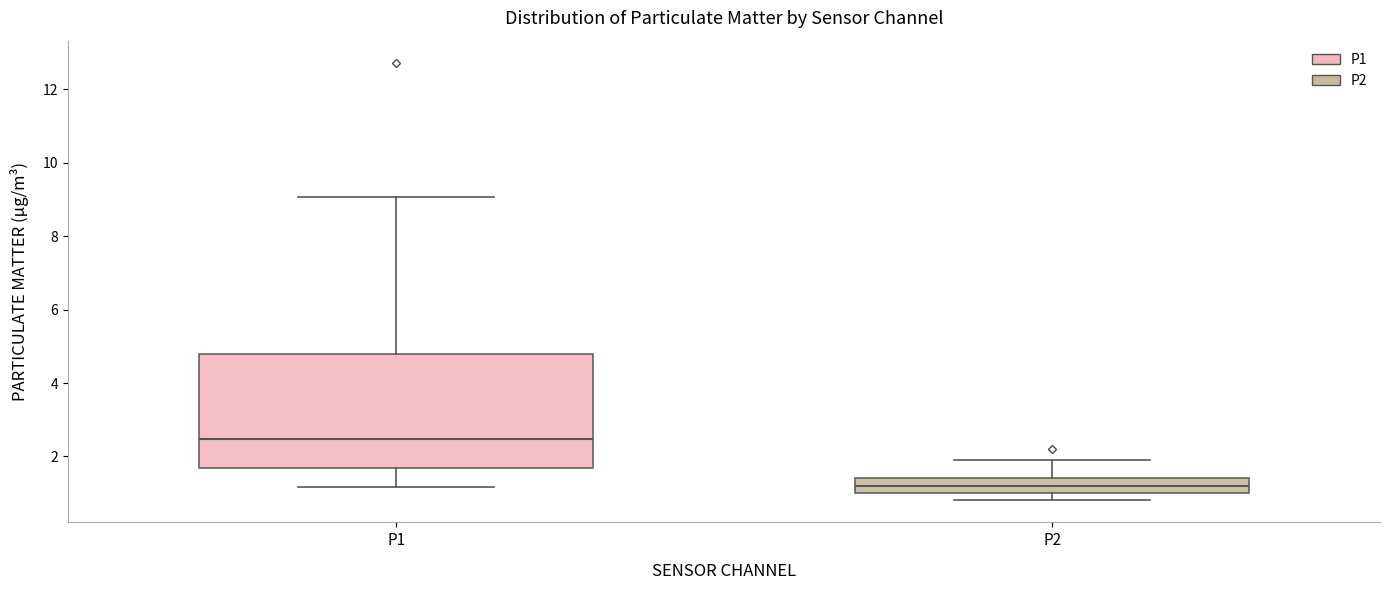

Where is the upper edge of the box for P1 on the y-axis? The values are not printed on the chart, so give them approximately, as read against the axis.

4.8